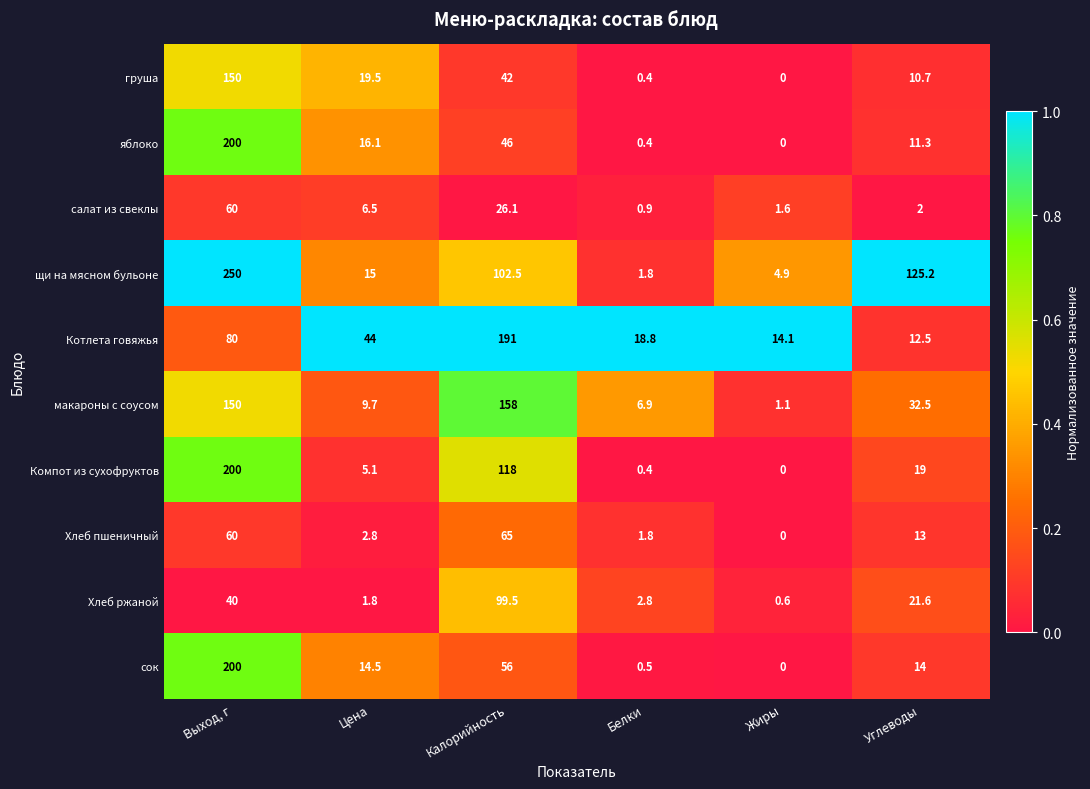

At Цена, list the series in order from smallest to largest.

Хлеб ржаной, Хлеб пшеничный, Компот из сухофруктов, салат из свеклы, макароны с соусом, сок, щи на мясном бульоне, яблоко, груша, Котлета говяжья